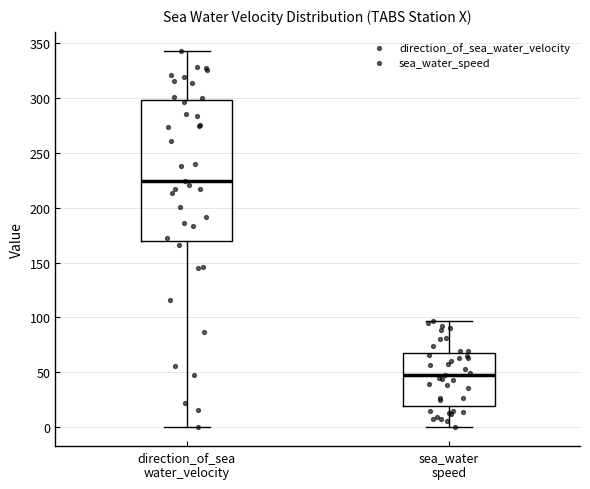

Where does the lower whisker of the box for direction_of_sea water_velocity end on the y-axis? The values are not printed on the chart, so give them approximately, as read against the axis.

0